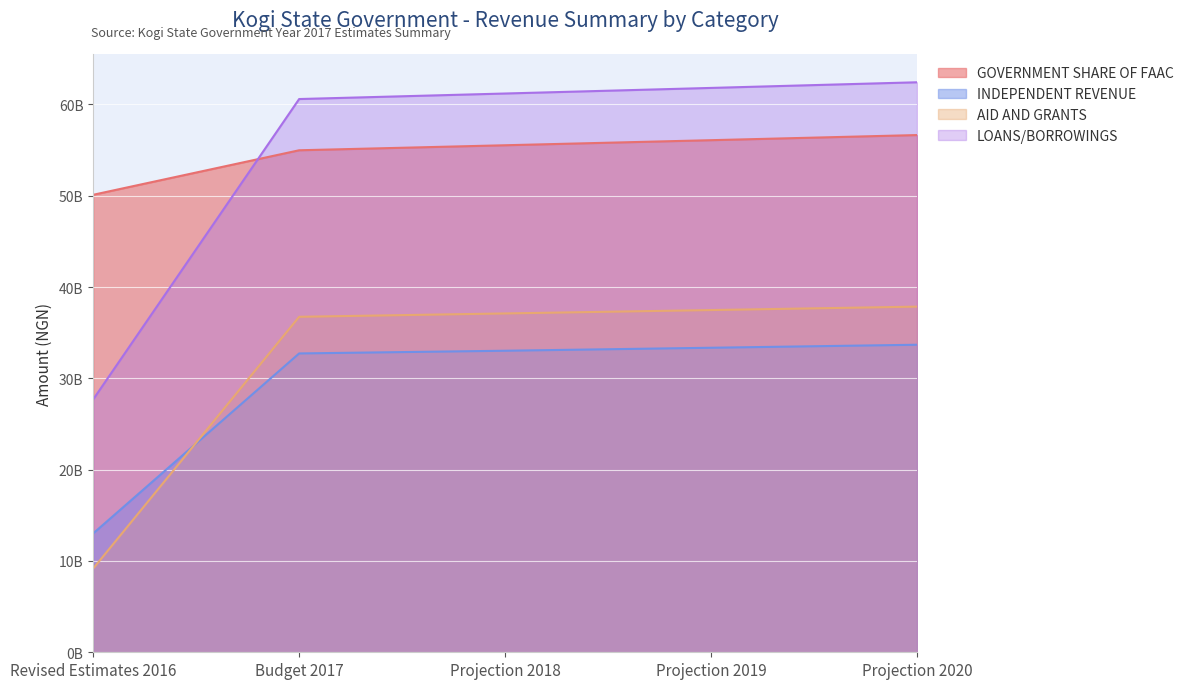

At which label does AID AND GRANTS reach its minimum?

Revised Estimates 2016